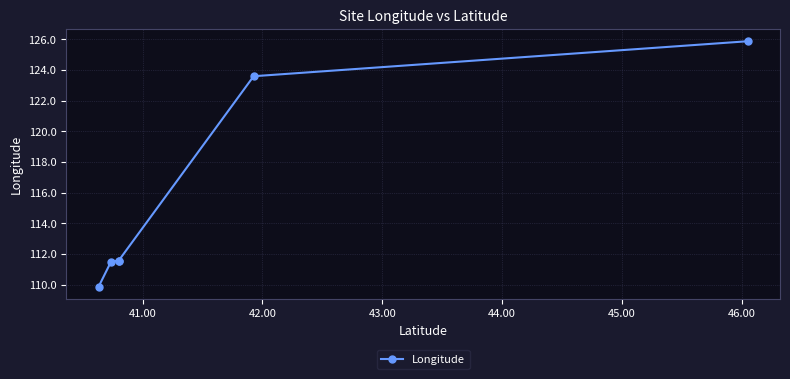

The chart shows a value of 36.0 at 43.00. True or false?

False